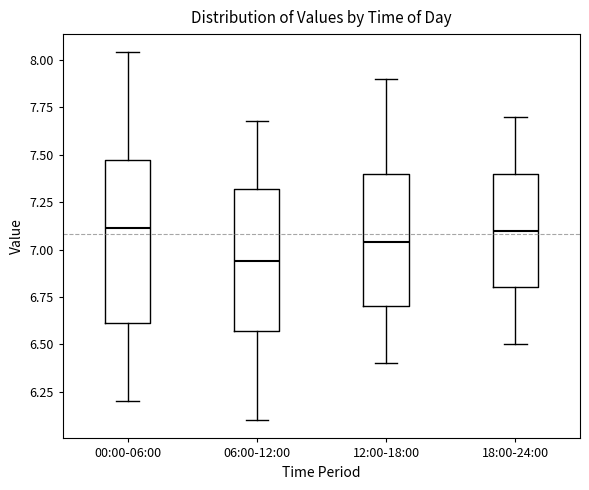

Comparing the boxes themselves (not the whiskers), which one is the tallest?

00:00-06:00